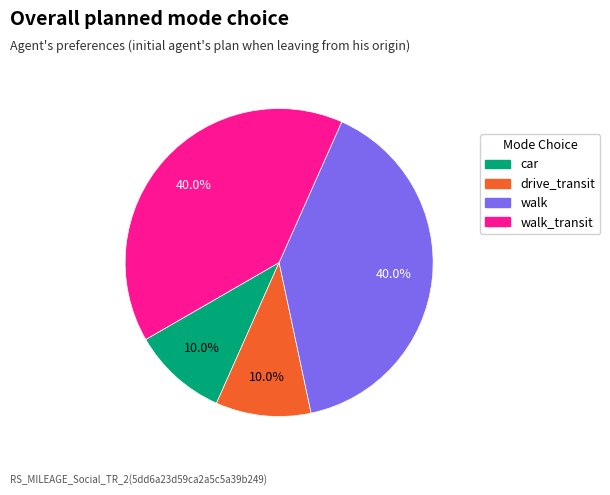

Is the sum of walk_transit and walk greater than half?

Yes